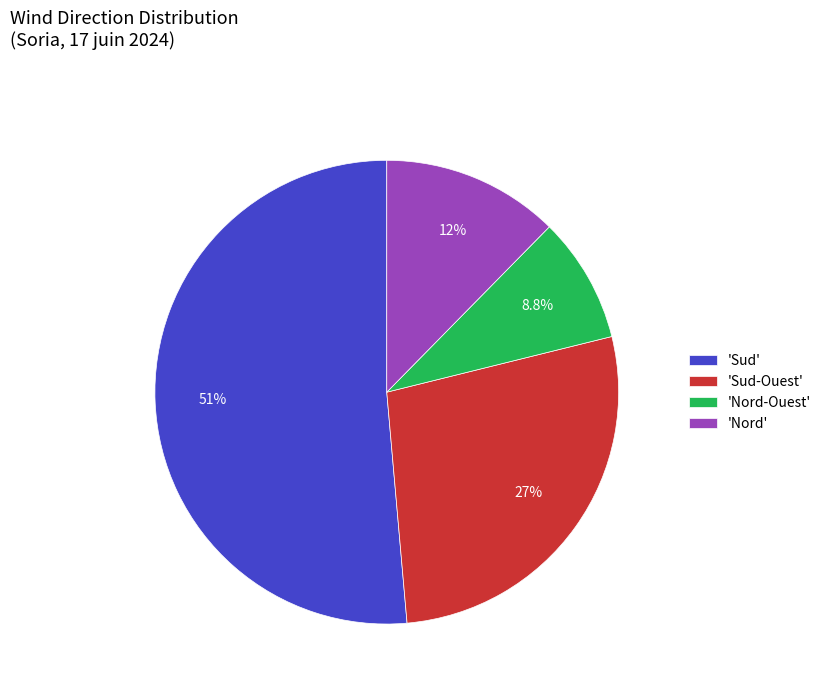

Combined, do 'Nord-Ouest' and 'Nord' account for over 50%?

No